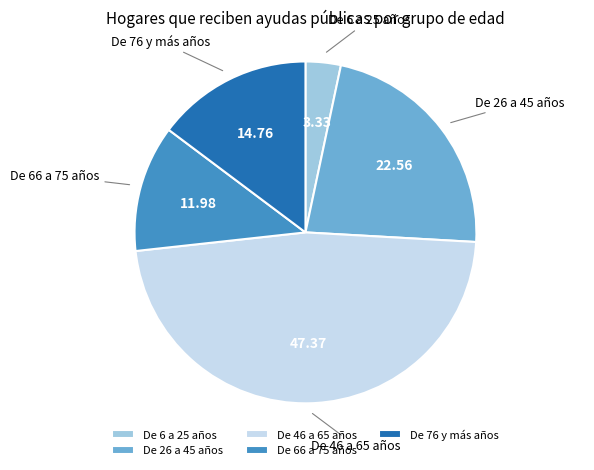

Is the sum of De 66 a 75 años and De 46 a 65 años greater than half?

Yes